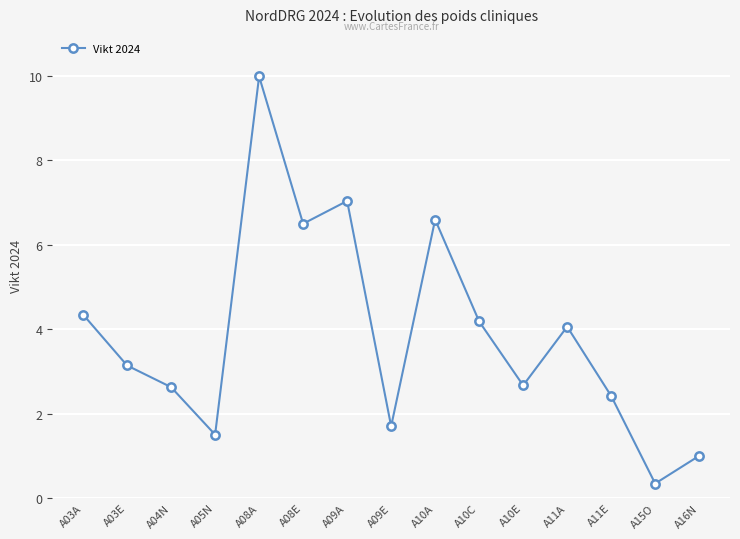

Between A10E and A10C, which is larger?

A10C